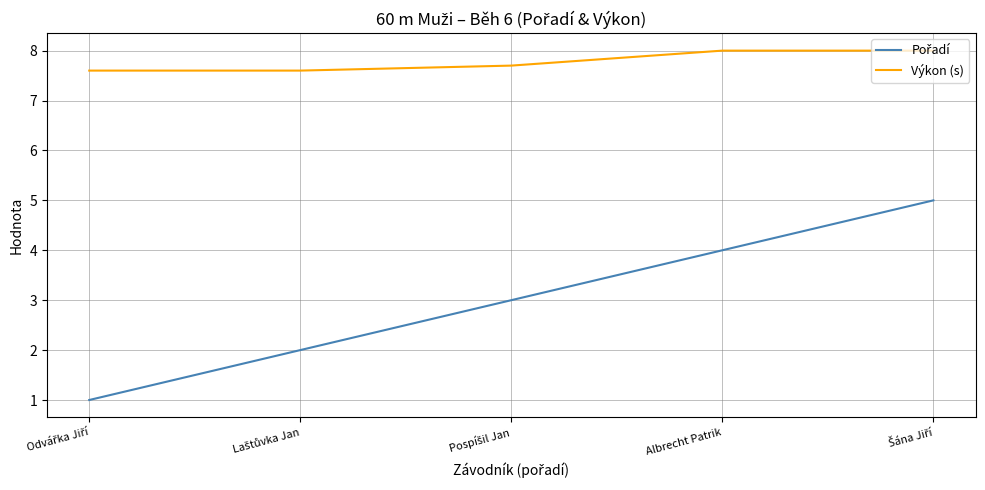

Is it true that Výkon (s) equals 8.0 at Albrecht Patrik?

True